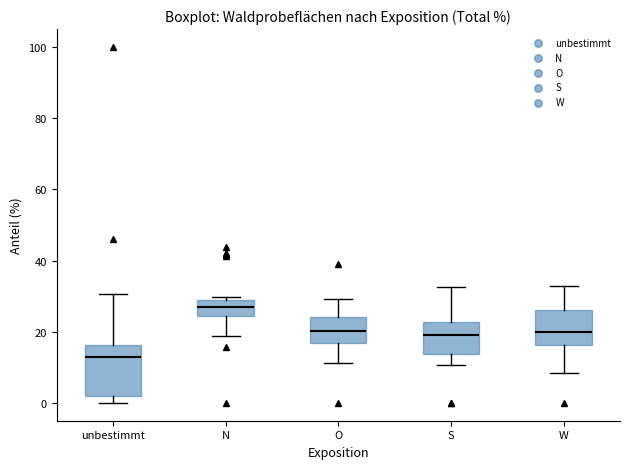

Where is the lower edge of the box for O on the y-axis? The values are not printed on the chart, so give them approximately, as read against the axis.

16